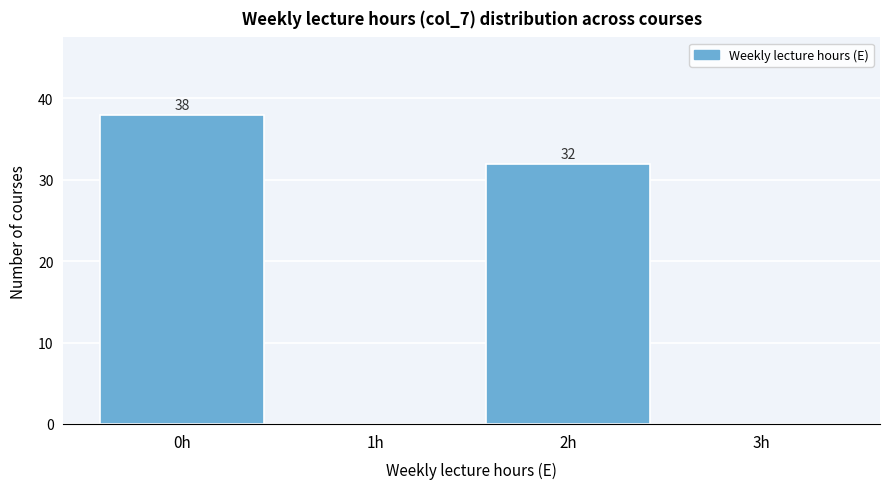

Which range on the x-axis has the tallest bar?

-0.5 to 0.5